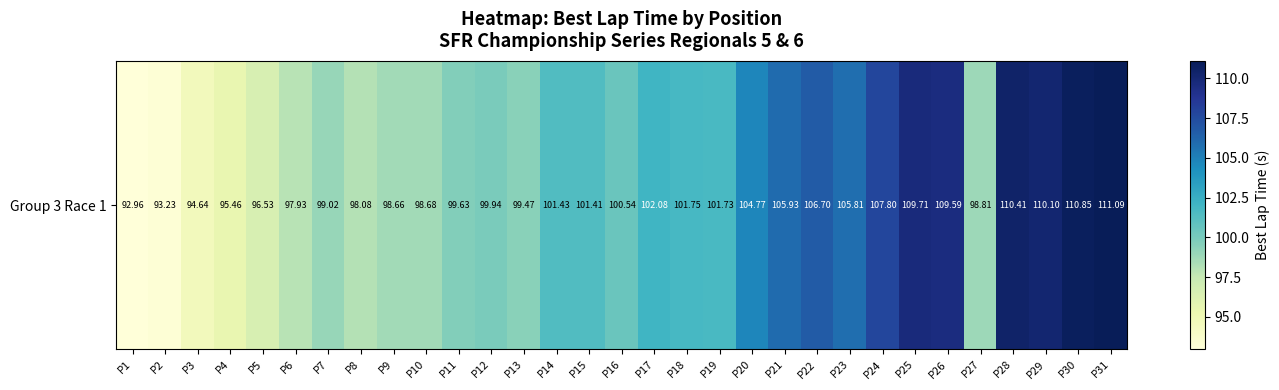

Which label corresponds to the largest value in the chart?

P31